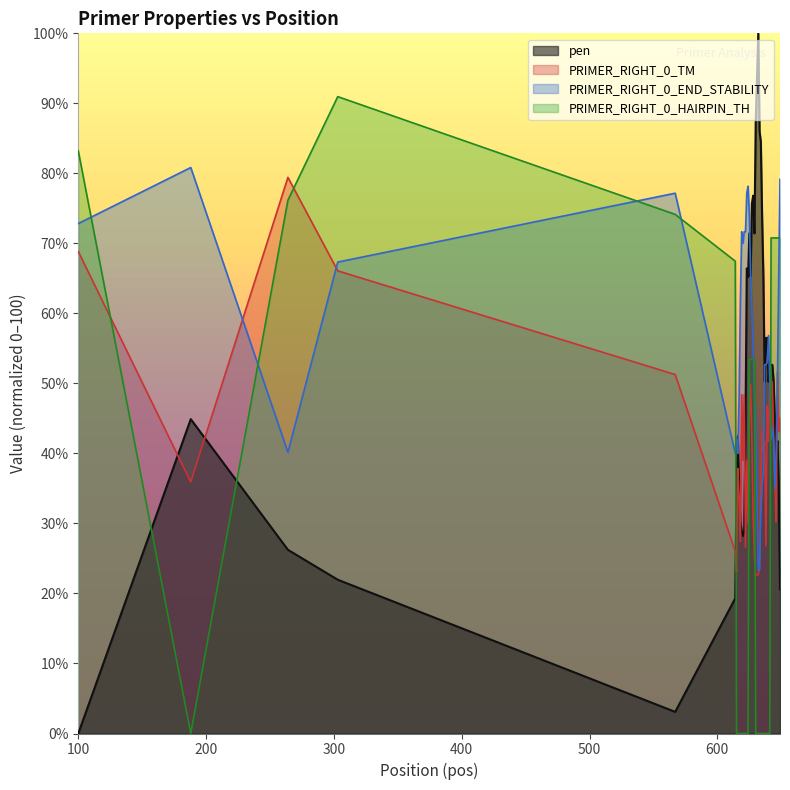

What is the average value of the pen series?

49.5